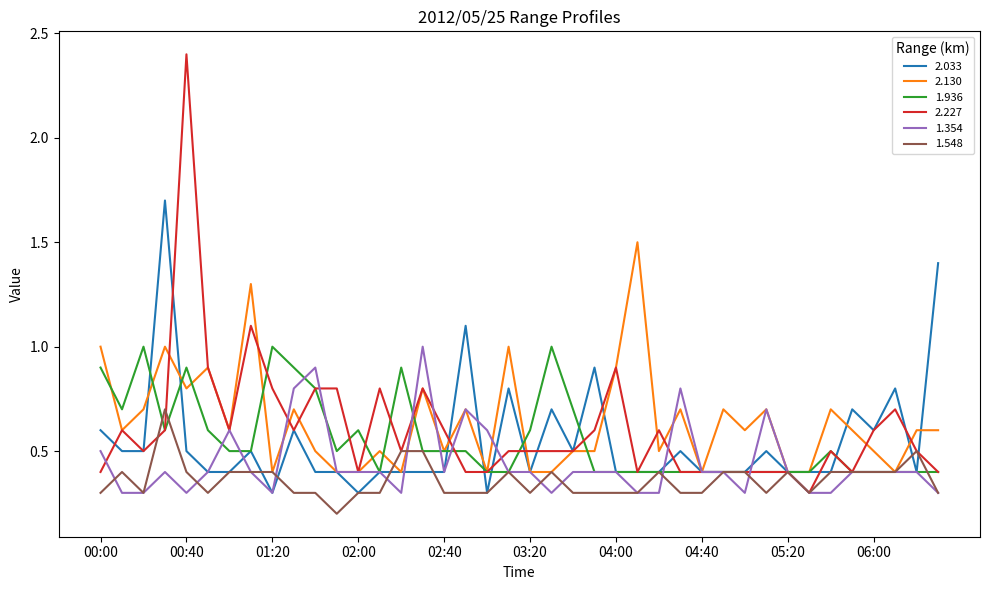

Is this an area chart (filled region under the line)?

No